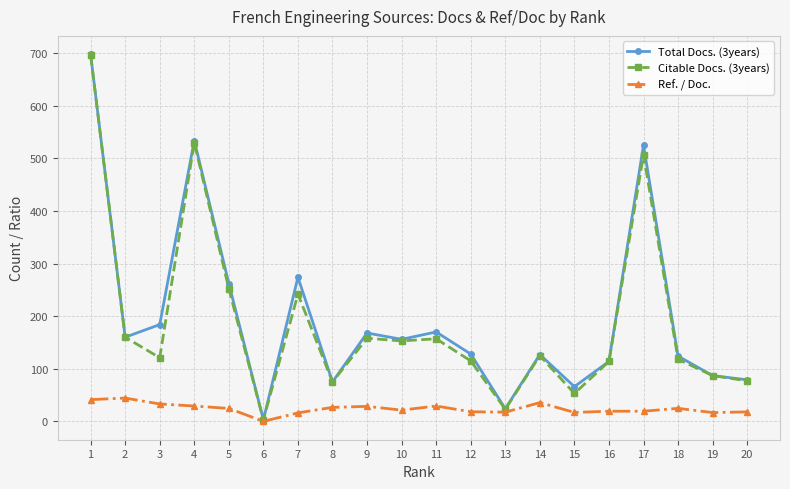

Which series has the largest range (max minus min)?

Total Docs. (3years)